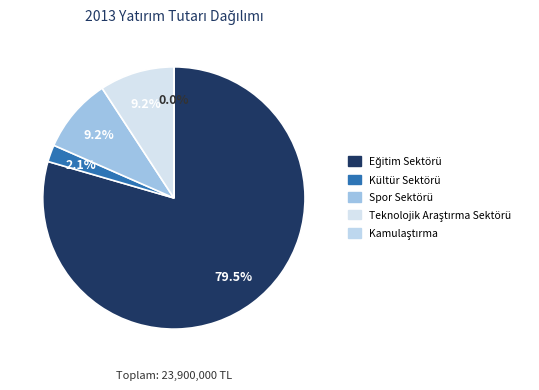

Approximately how many times larger is the value at Eğitim Sektörü compared to Kamulaştırma?

9499.0